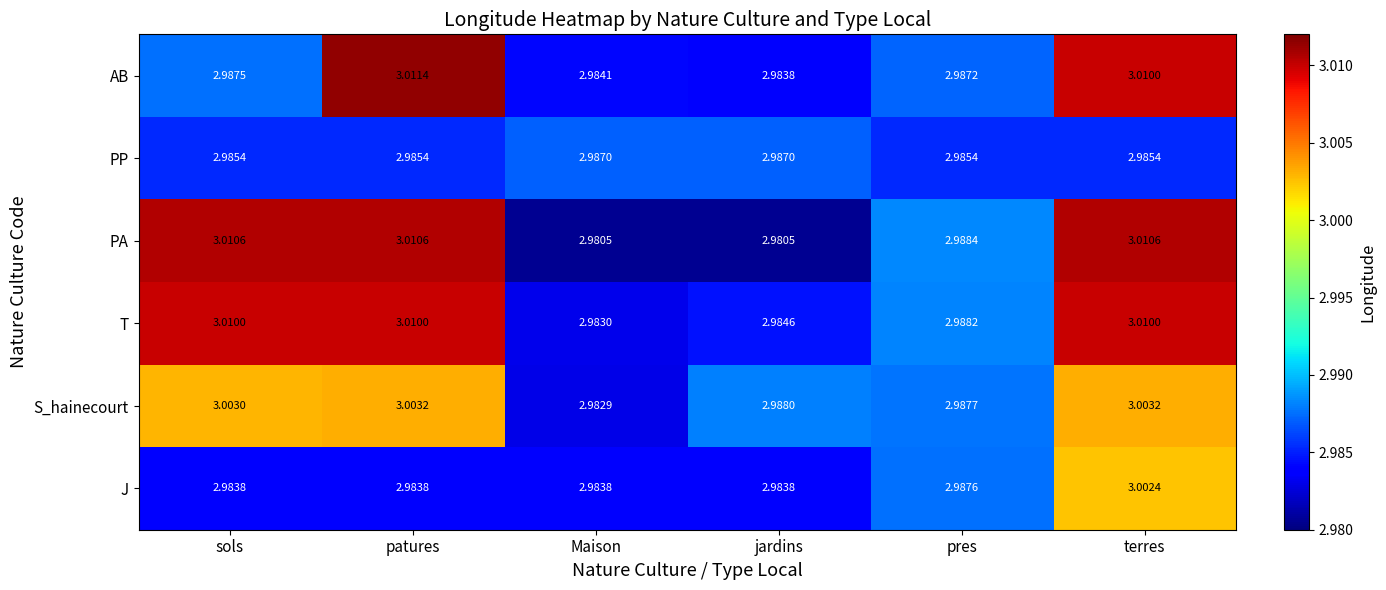

List the series in order of their peak value, lowest first.

PP, J, S_hainecourt, T, PA, AB